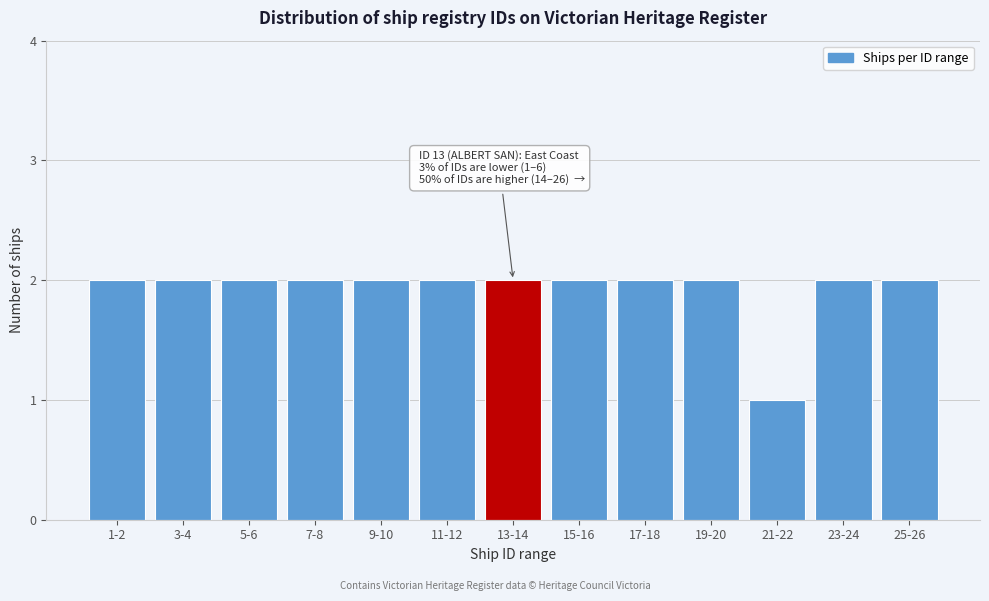

Reading right to left, extract all data points from this chart.

2	2	1	2	2	2	2	2	2	2	2	2	2